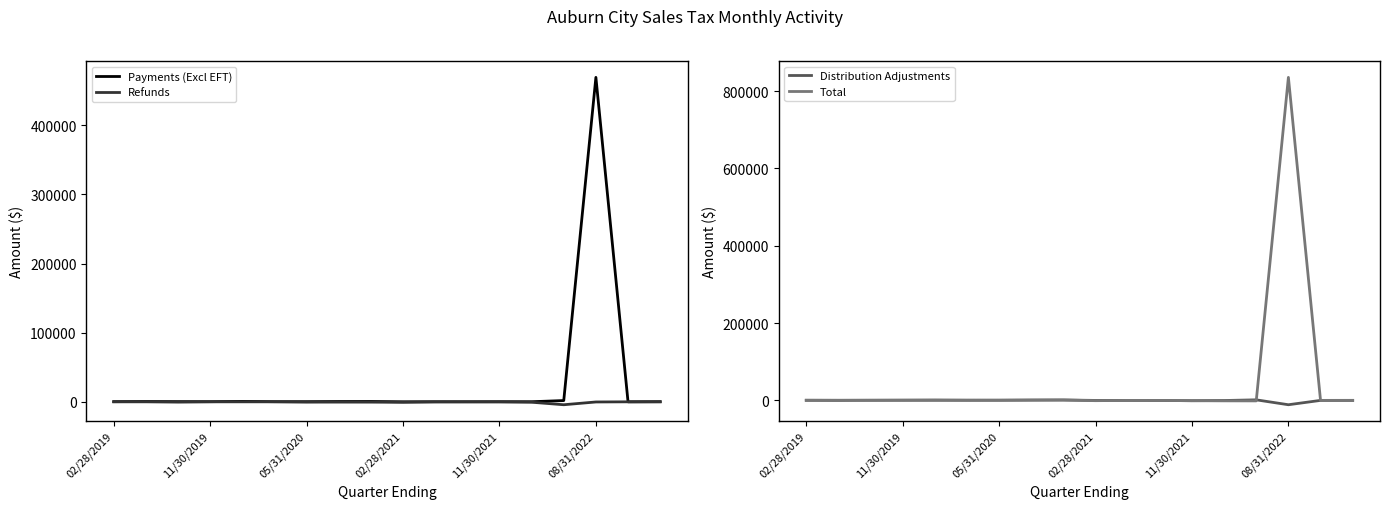

The Distribution Adjustments series shows -17.1 at 10. True or false?

True